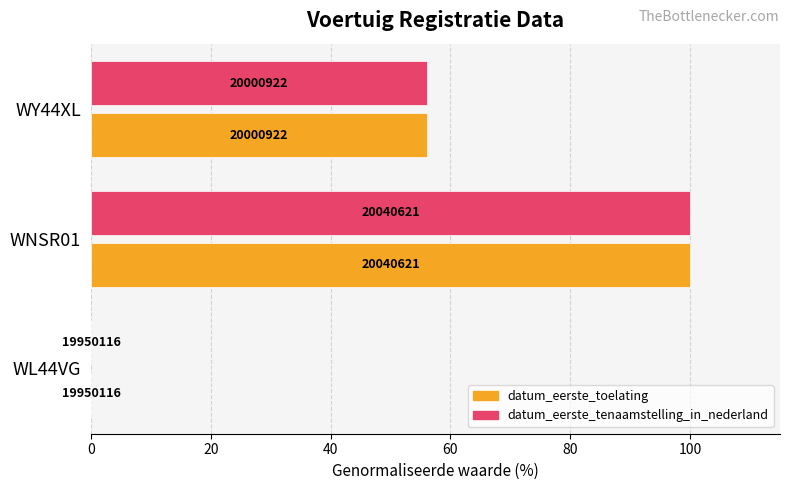

What is the difference between the maximum and minimum values in the datum_eerste_tenaamstelling_in_nederland series?

100.0